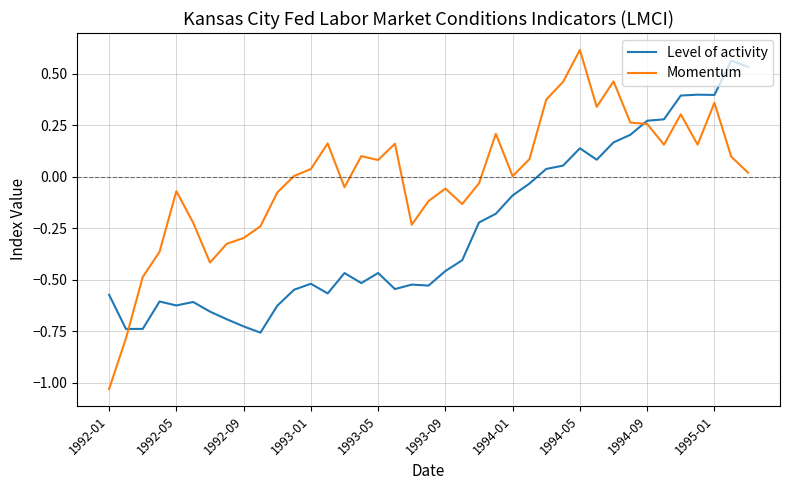

Which series has the largest range (max minus min)?

Momentum